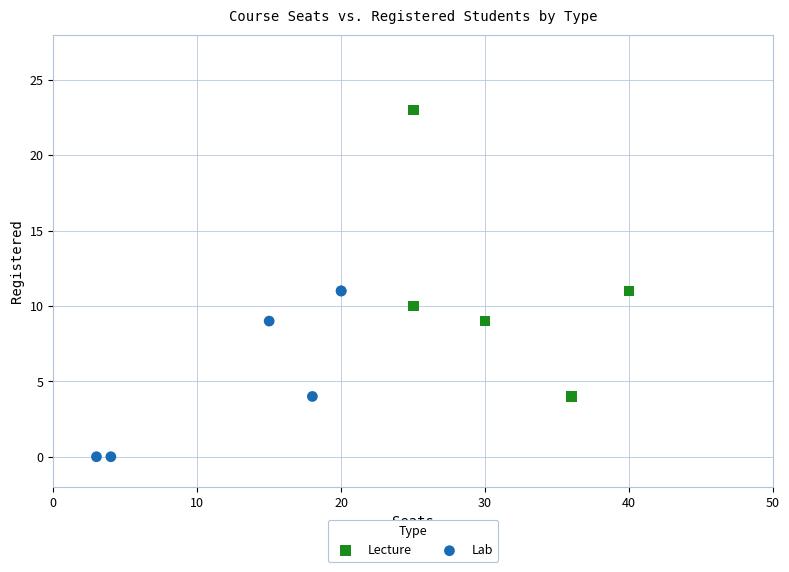

Which series has the largest Y range (max minus min)?

Lecture